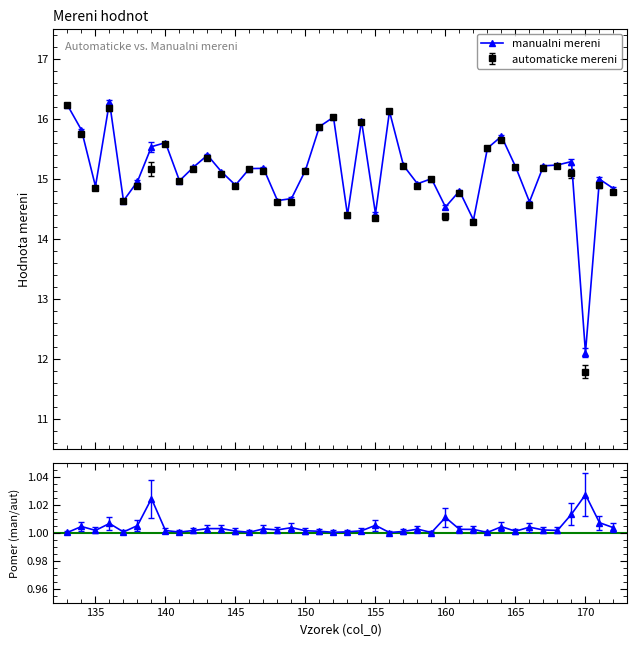

True or false: manualni mereni has more than 2 interior local peaks.

True